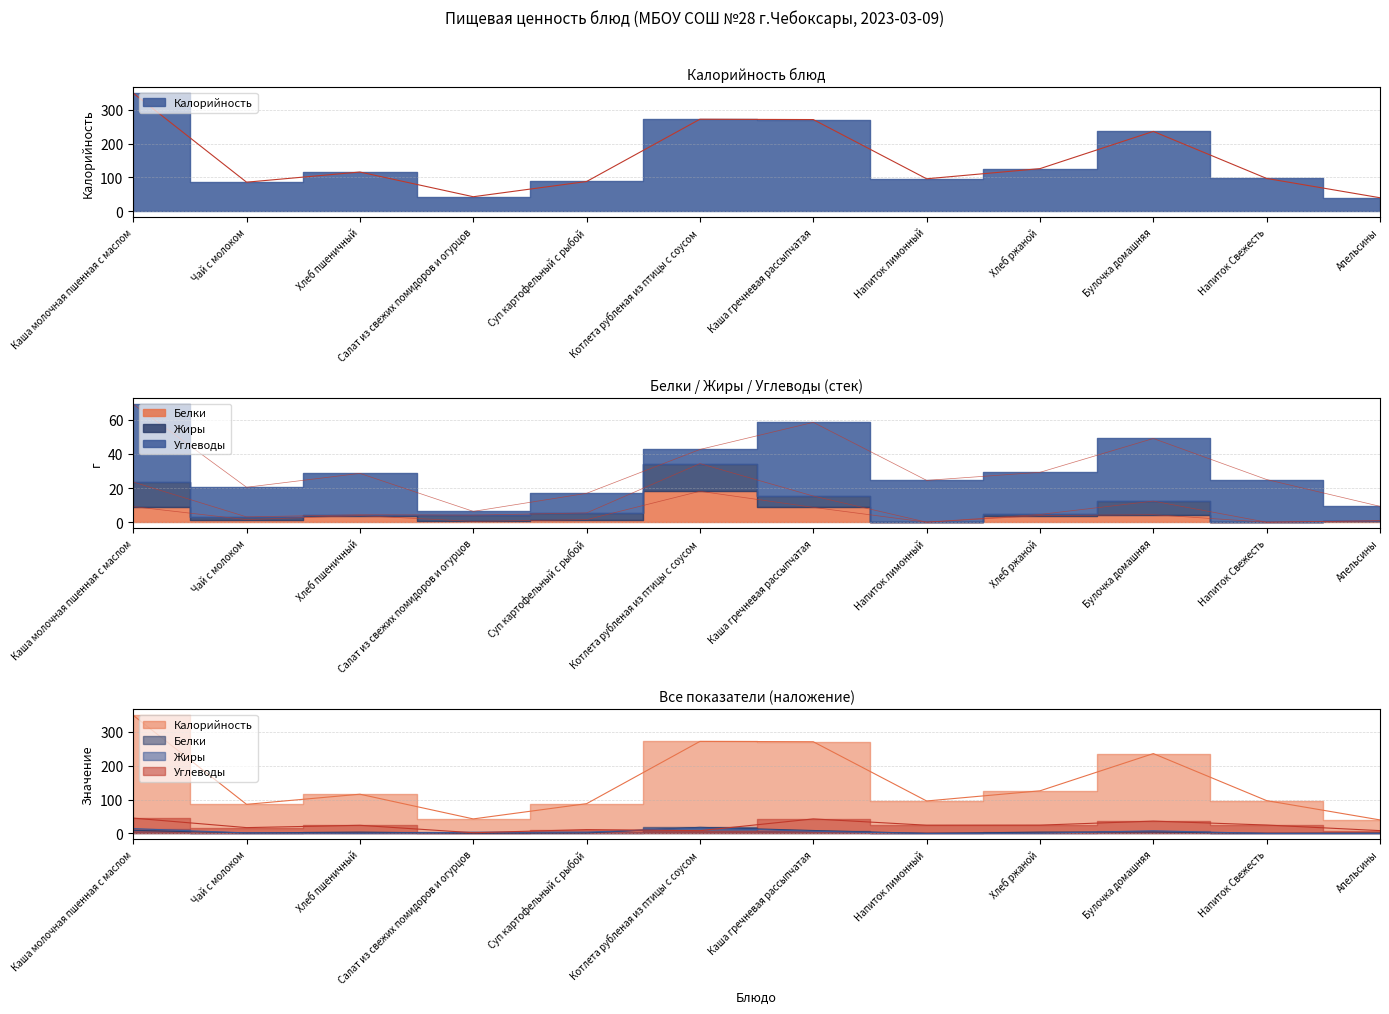

What is the difference between the second highest and second lowest values in the Жиры series?

14.4